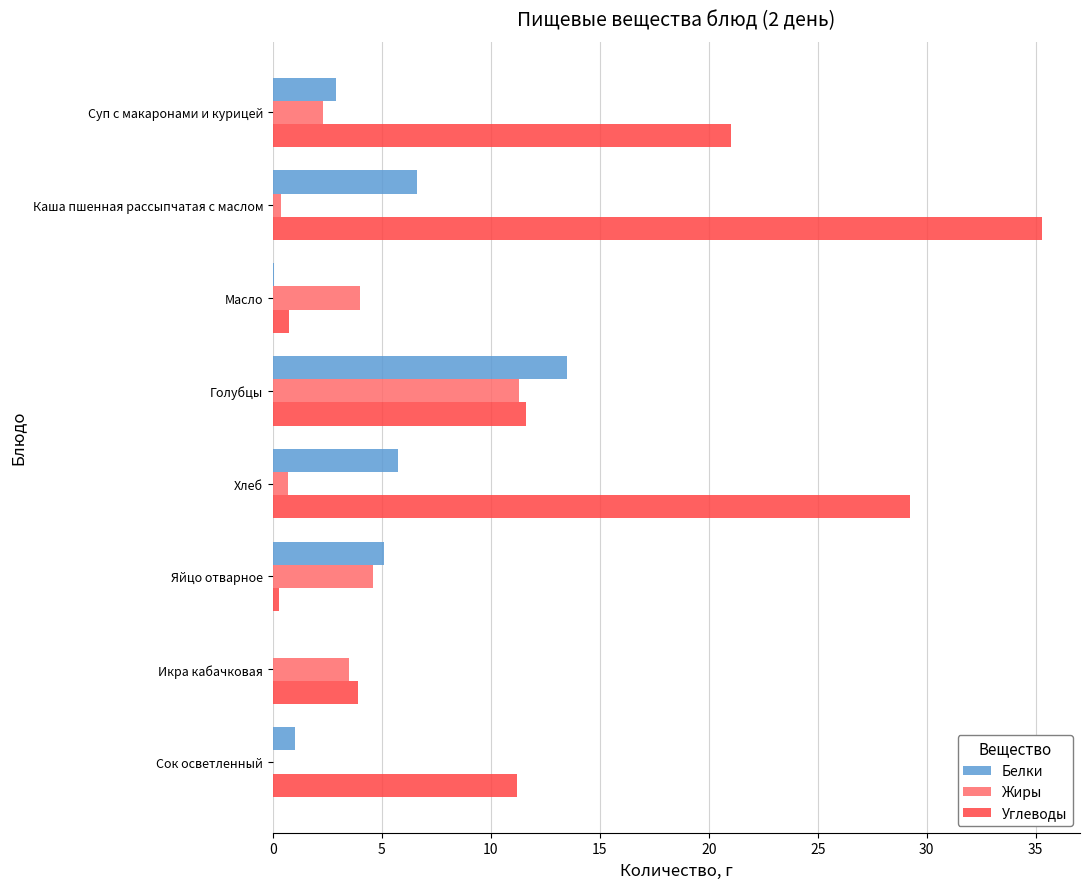

What is the average value of the Жиры series?

3.3